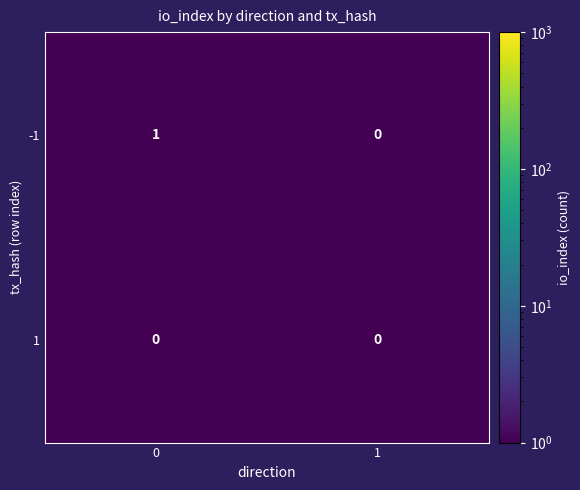

Is it true that -1 equals 1 at 0?

True